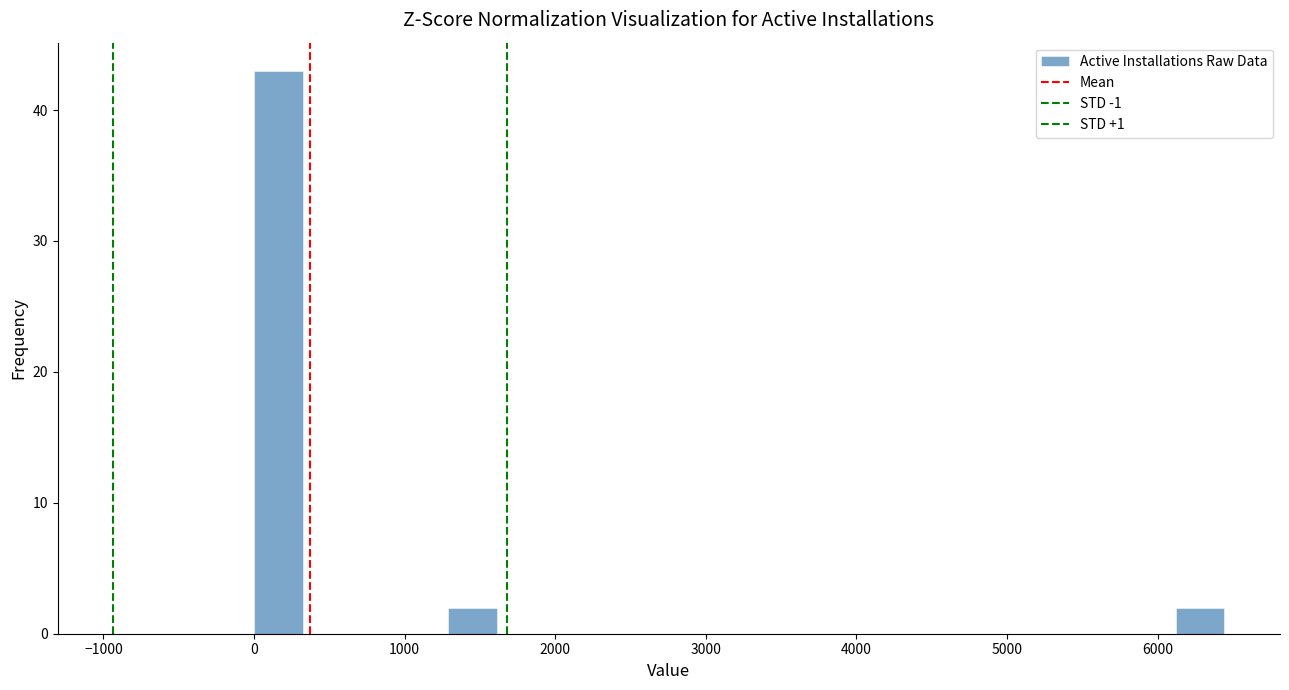

Read against the x-axis, roughly where is the centre of the tallest bar?

200